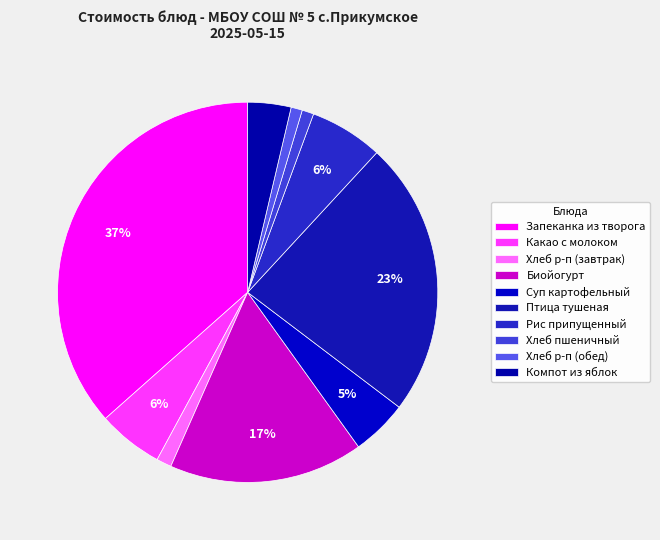

How many segments does this pie chart have?

10